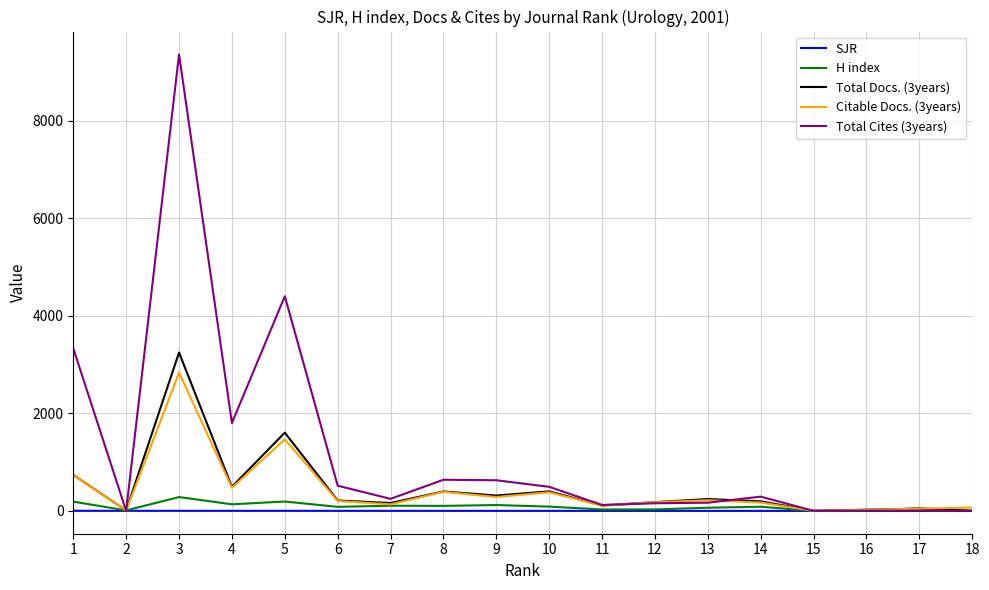

What is the sum of the Total Docs. (3years) values at 11 and 15?

110.0